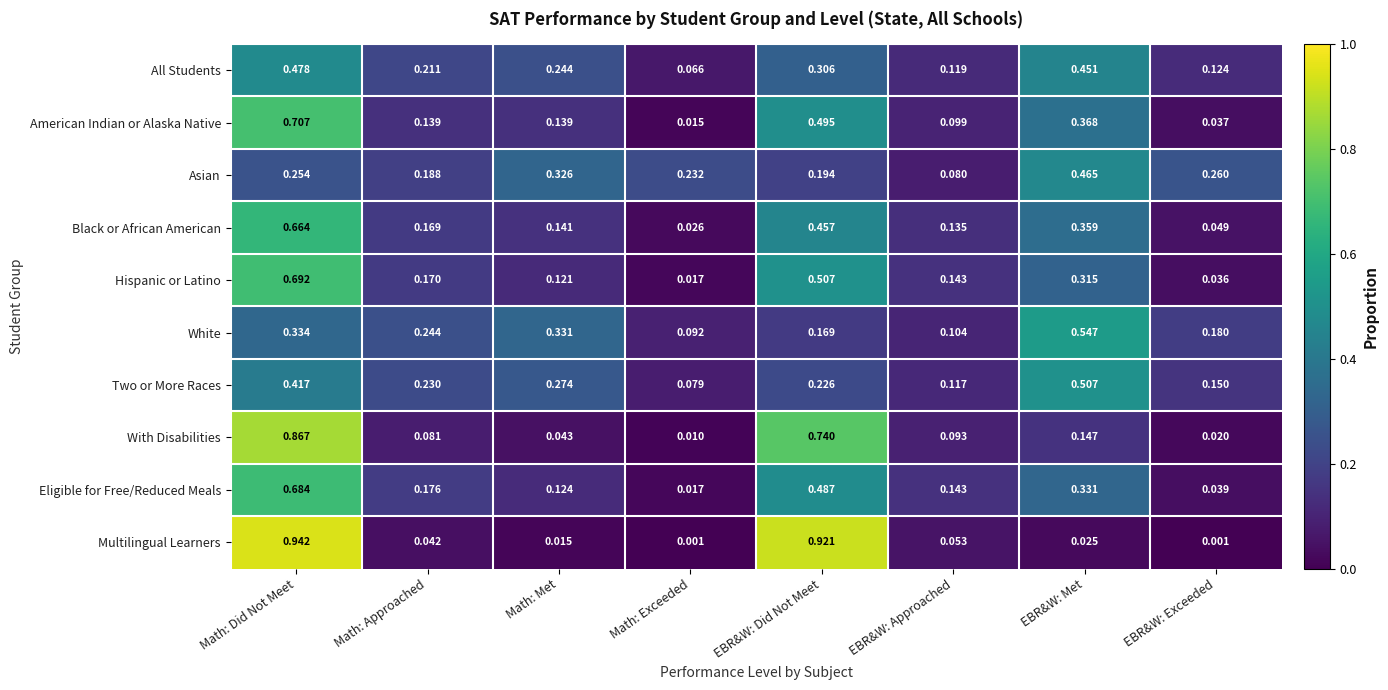

Is the value of White at Math: Approached greater than the value of Multilingual Learners at EBR&W: Exceeded?

Yes